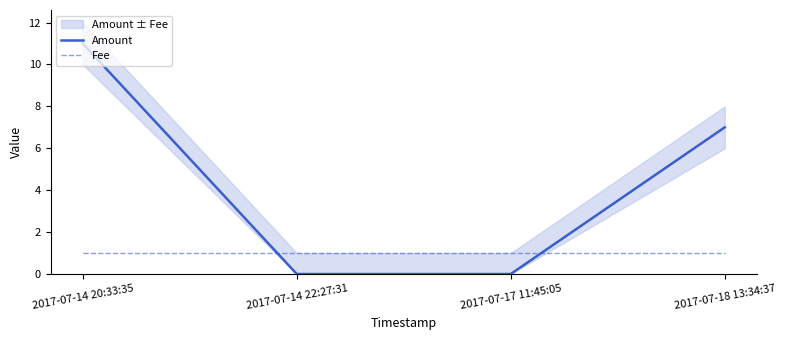

At which label does Amount reach its peak?

2017-07-14 20:33:35